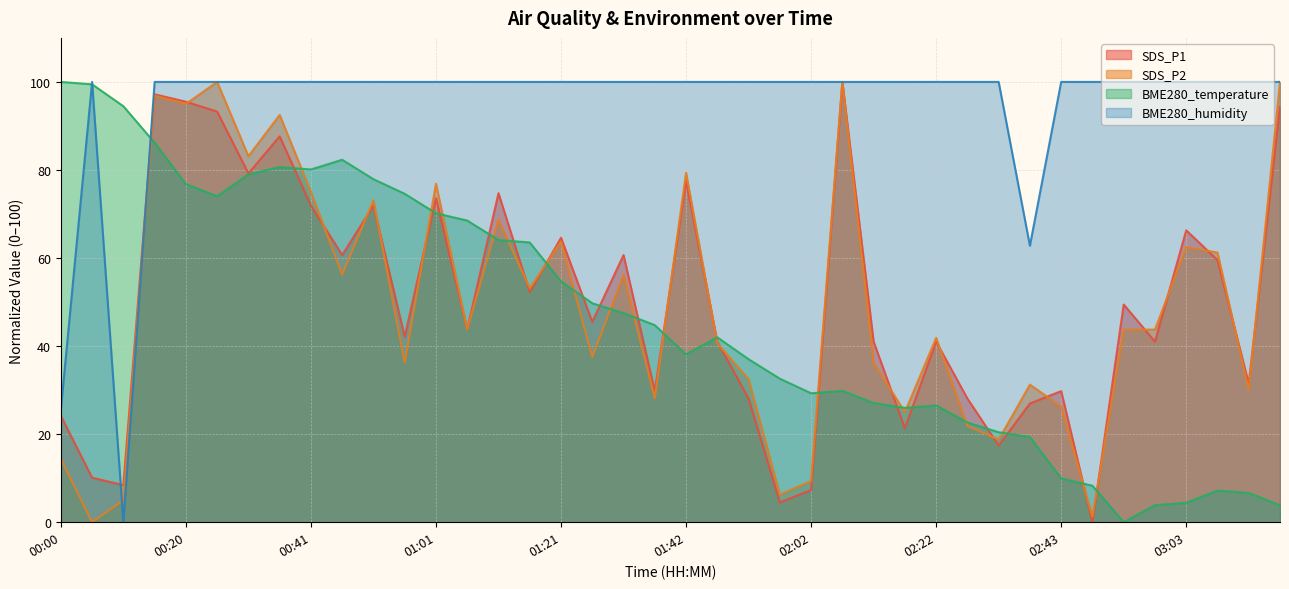

Does the chart display data point markers on the line(s)?

No